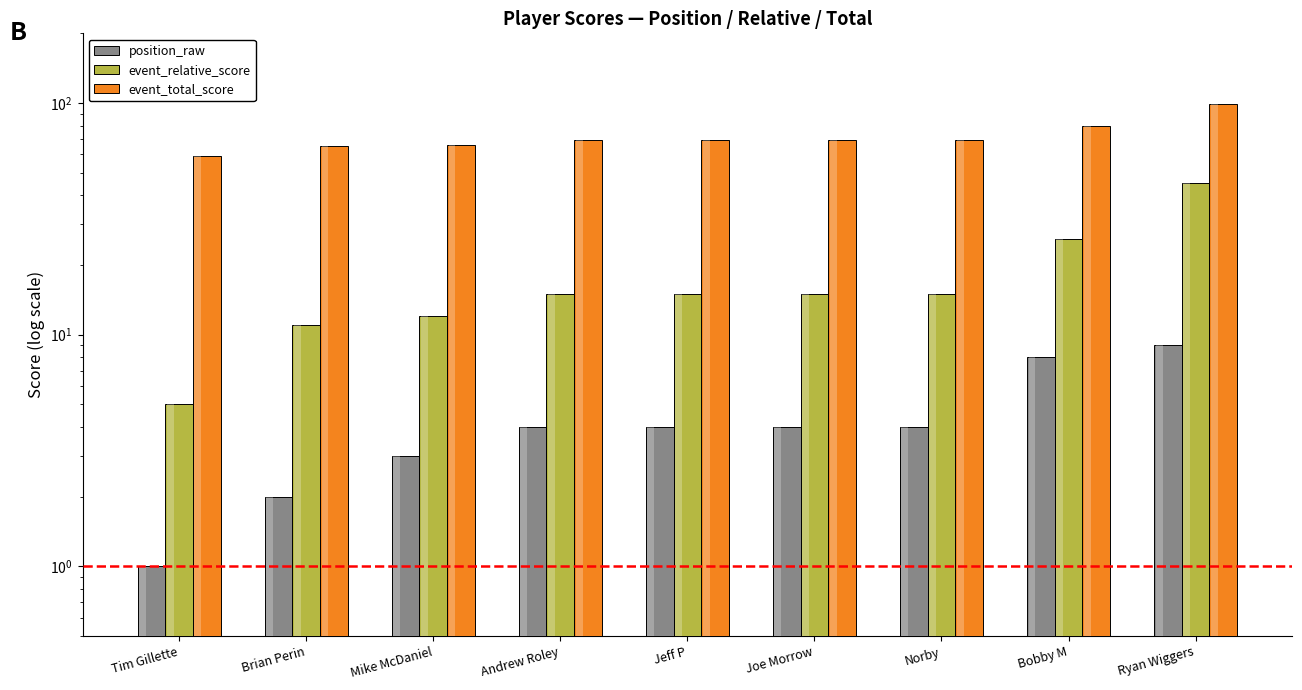

At which category is the sum across all series the highest?

Ryan Wiggers